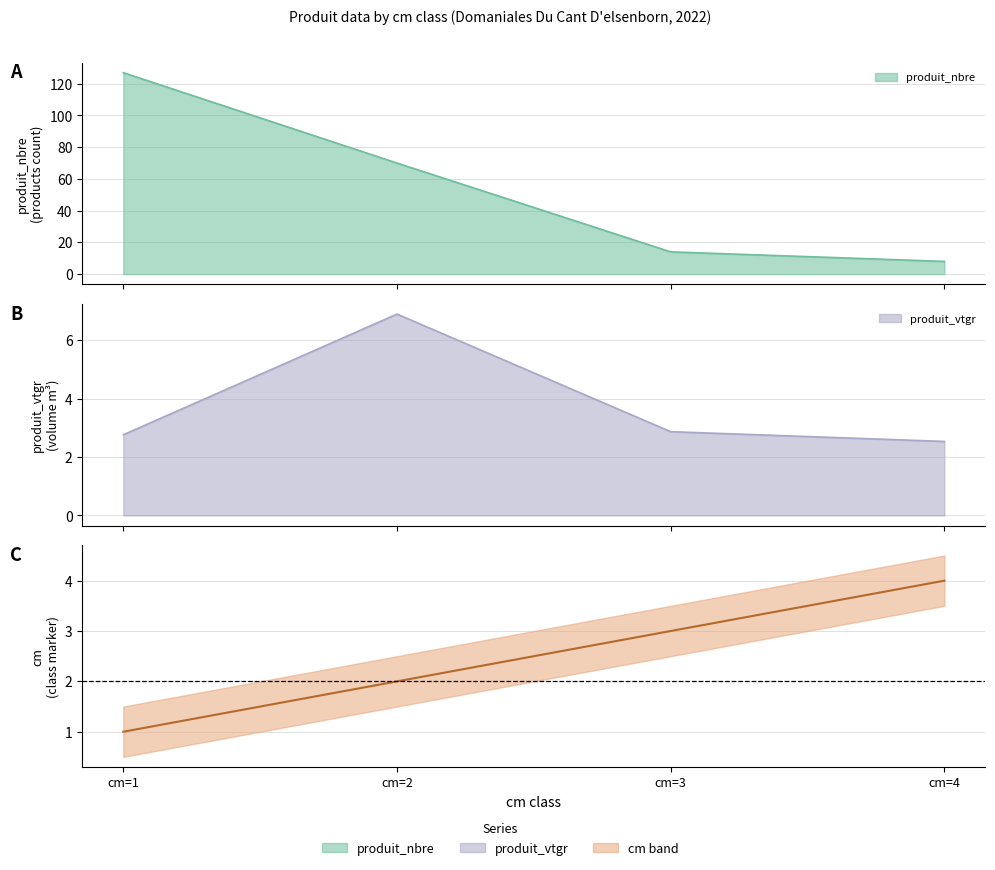

How many data points does each series have?

4